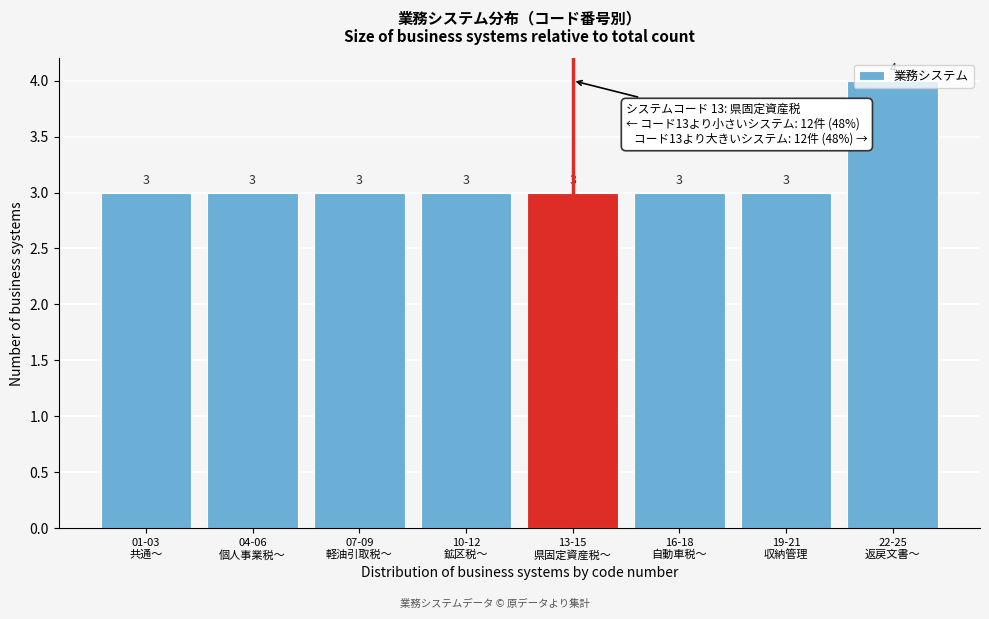

What is the value of the 6th bar from the left?

3